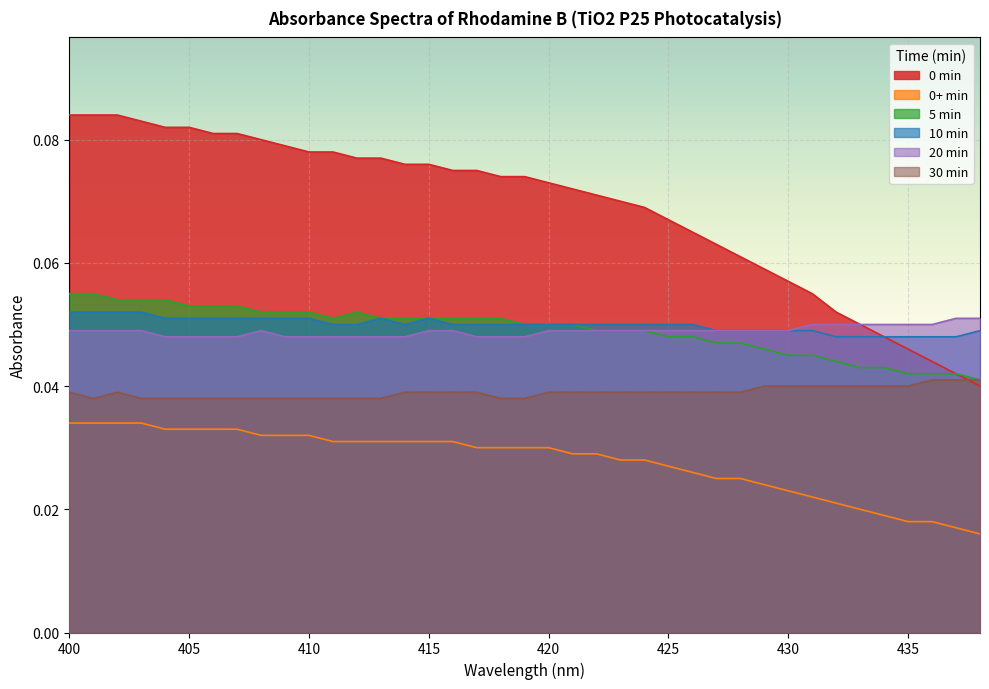

At which label is 20 min closest to 0?

404